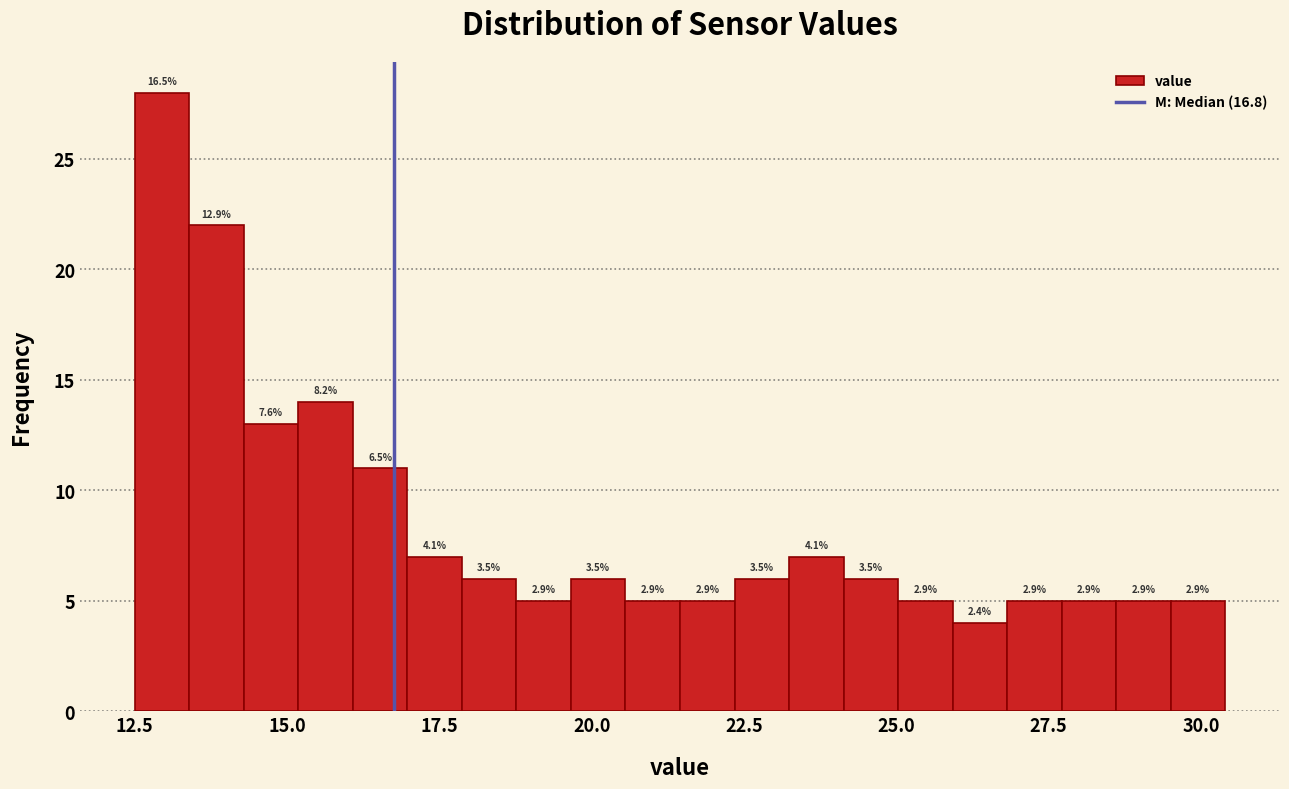

Around what value on the x-axis is the tallest bar? Give the approximate position of its centre, as read against the axis.

13.0